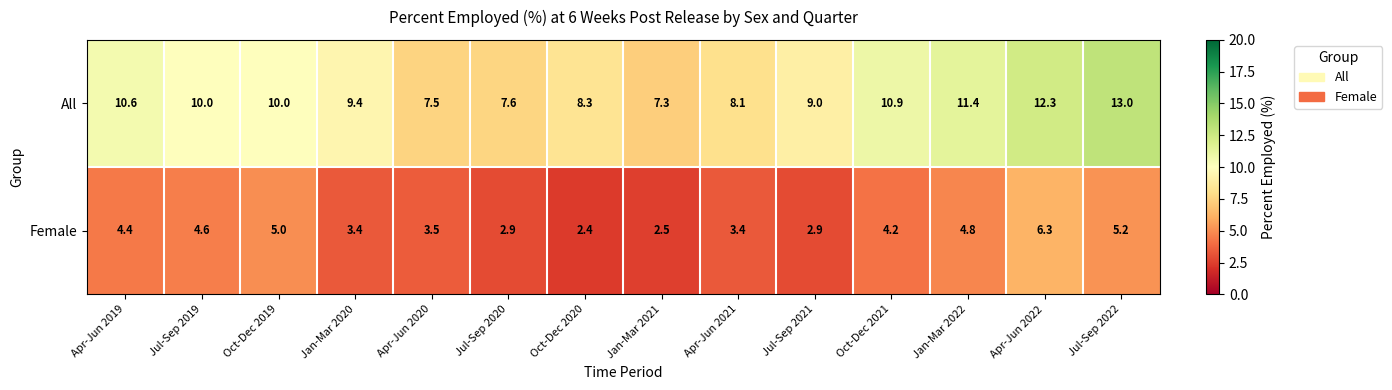

Rank the series at Oct-Dec 2020 from lowest to highest value.

Female, All